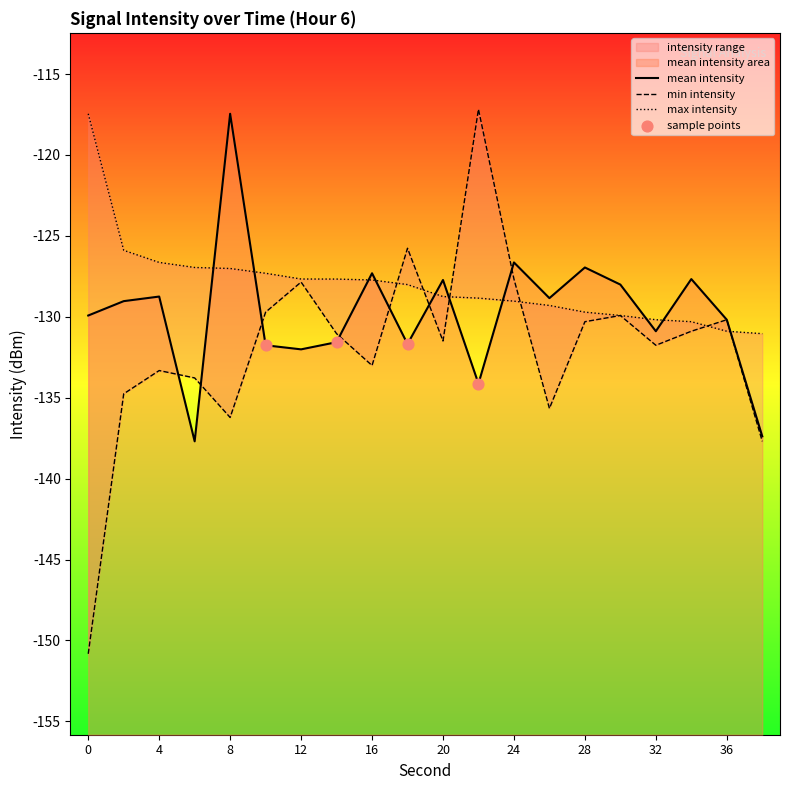

What is the total value across all series at 36?

-391.3